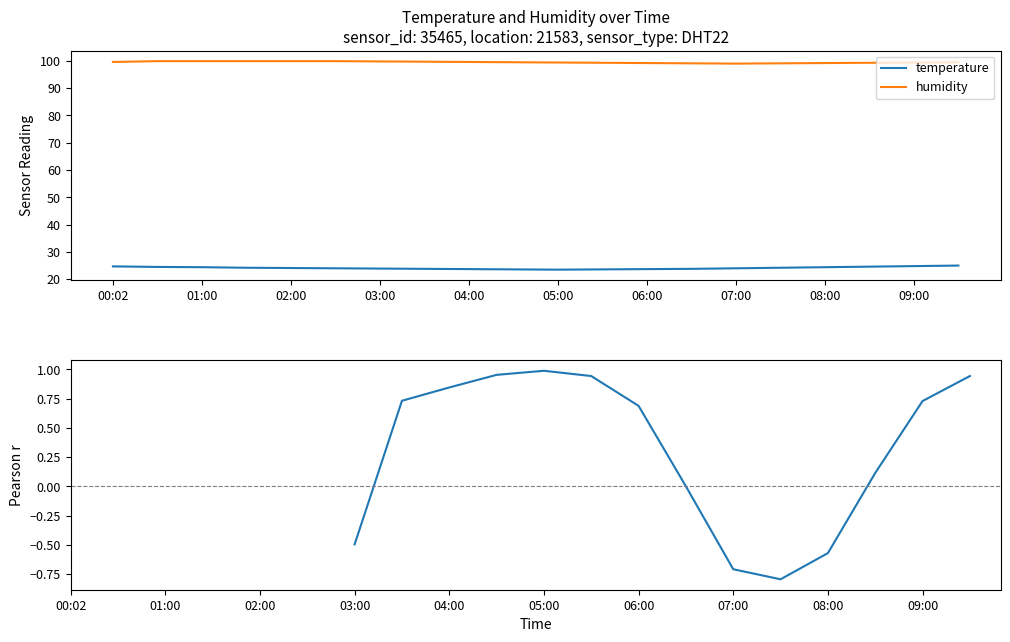

What is the difference between the maximum and minimum values in the humidity series?

0.9